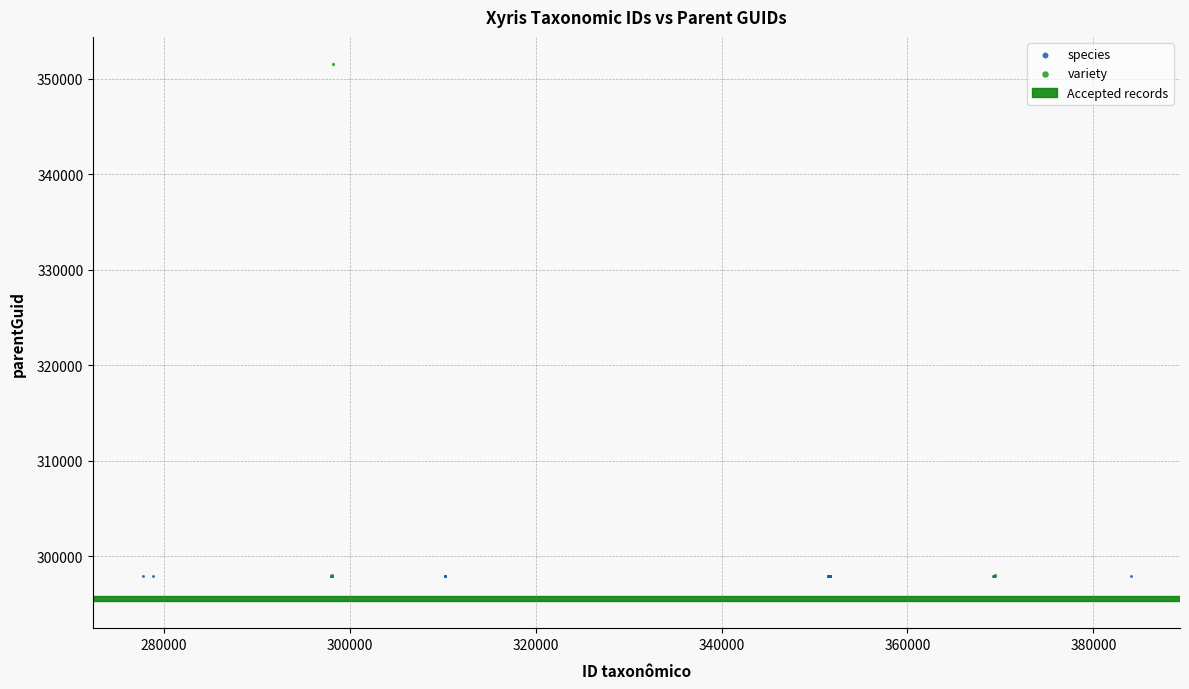

Which series reaches the maximum Y coordinate?

variety